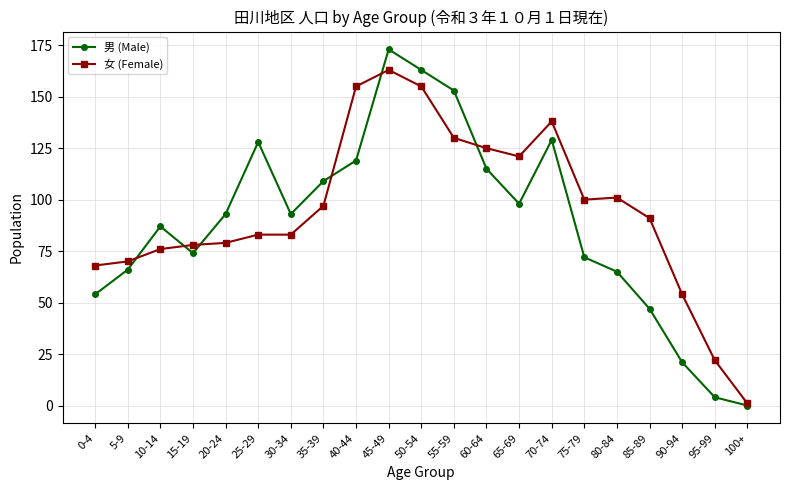

Read the 女 (Female) value at 0-4, to the nearest 10.

70